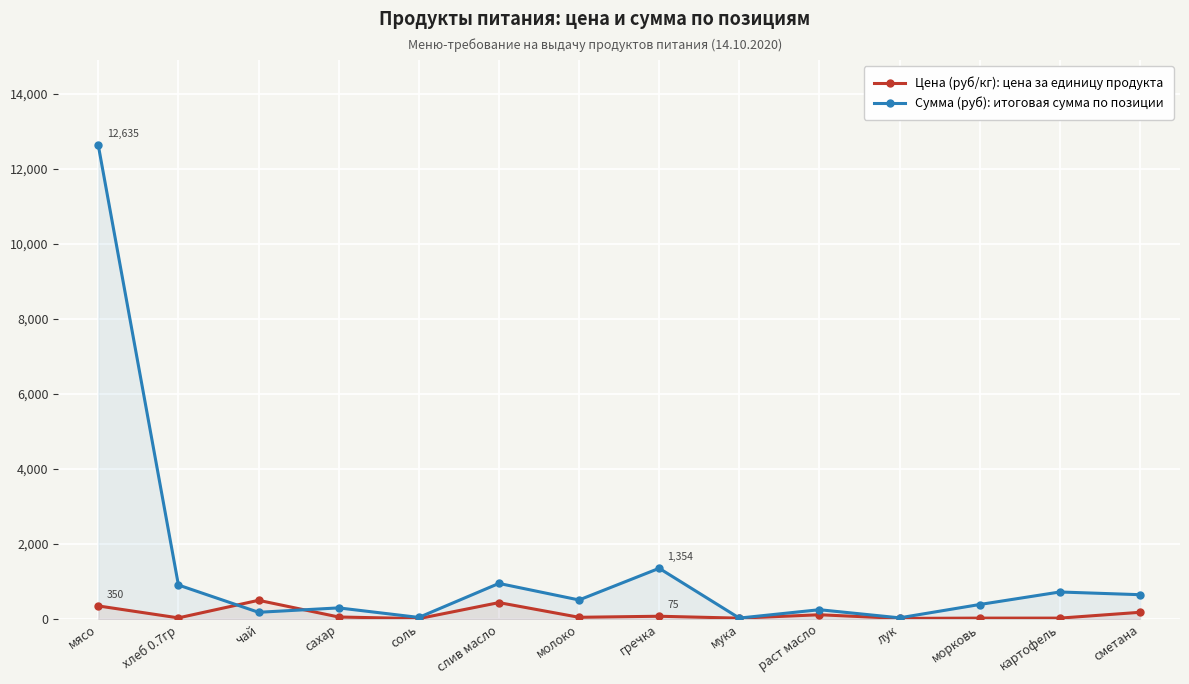

The Сумма (руб) series shows 16671.2 at мясо. True or false?

False